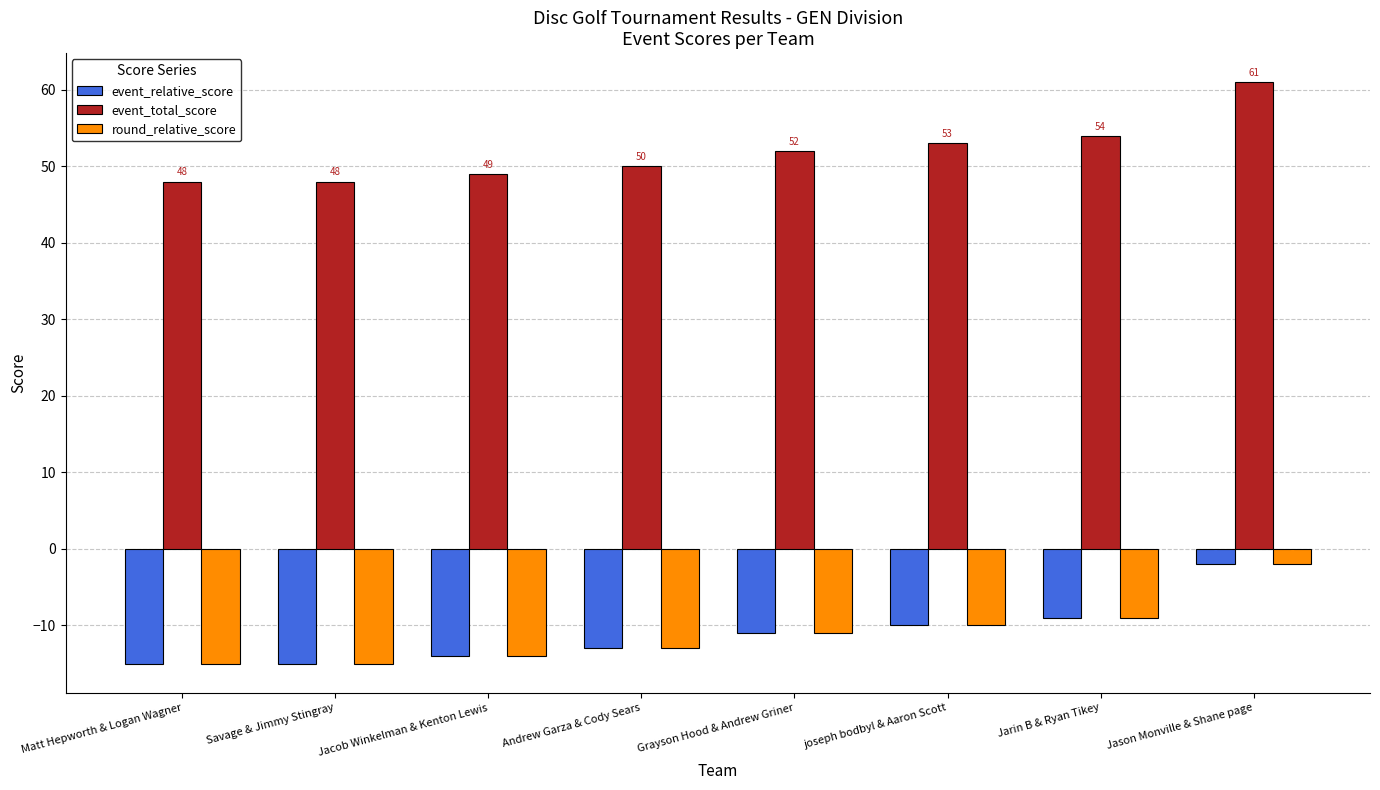

What is the label of the 3rd bar from the left?

Jacob Winkelman & Kenton Lewis